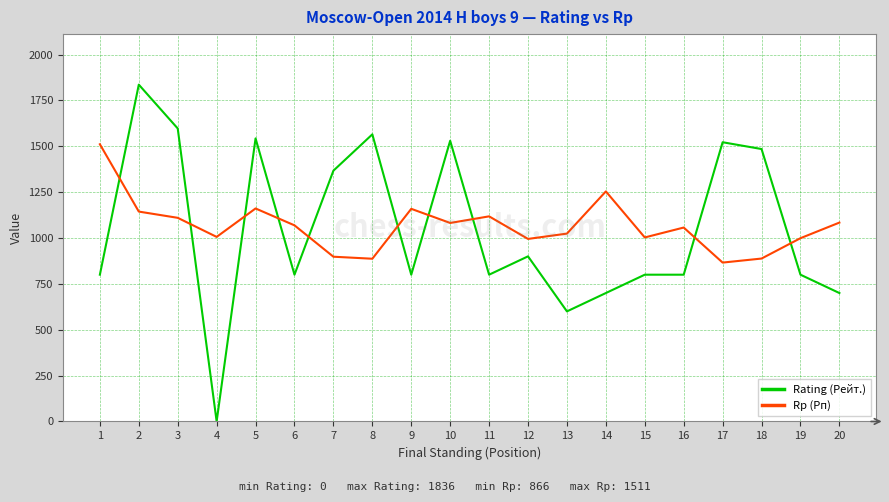

What is the difference between the second highest and second lowest values in the Rp (Рп) series?

367